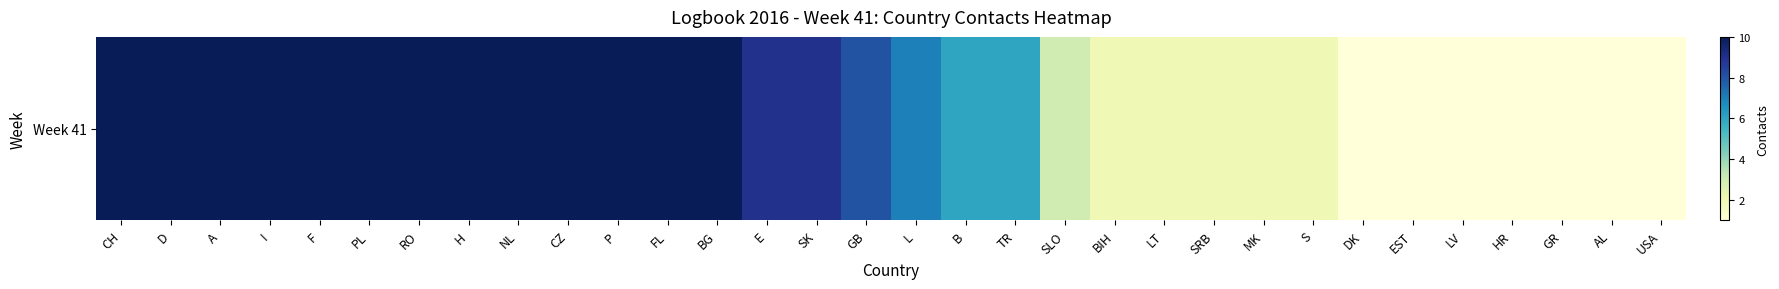

True or false: the data shows 2 at S.

True